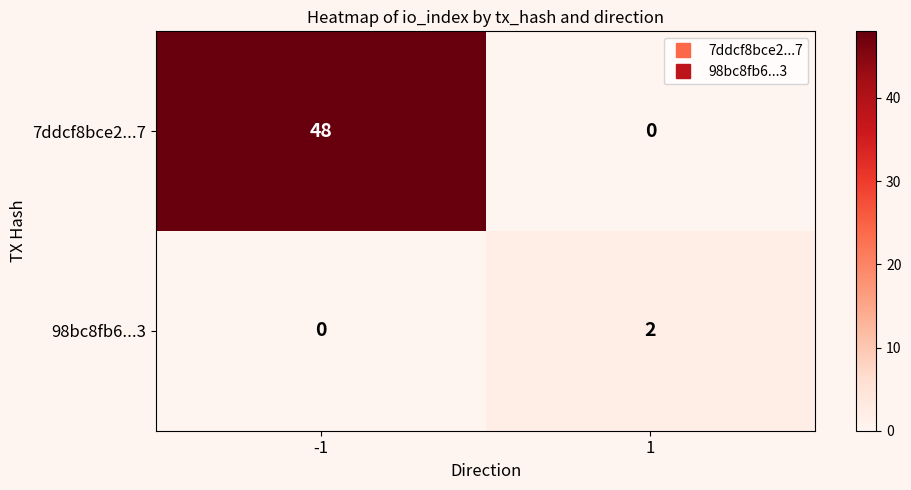

What is the spread (max minus min) of values at -1?

48